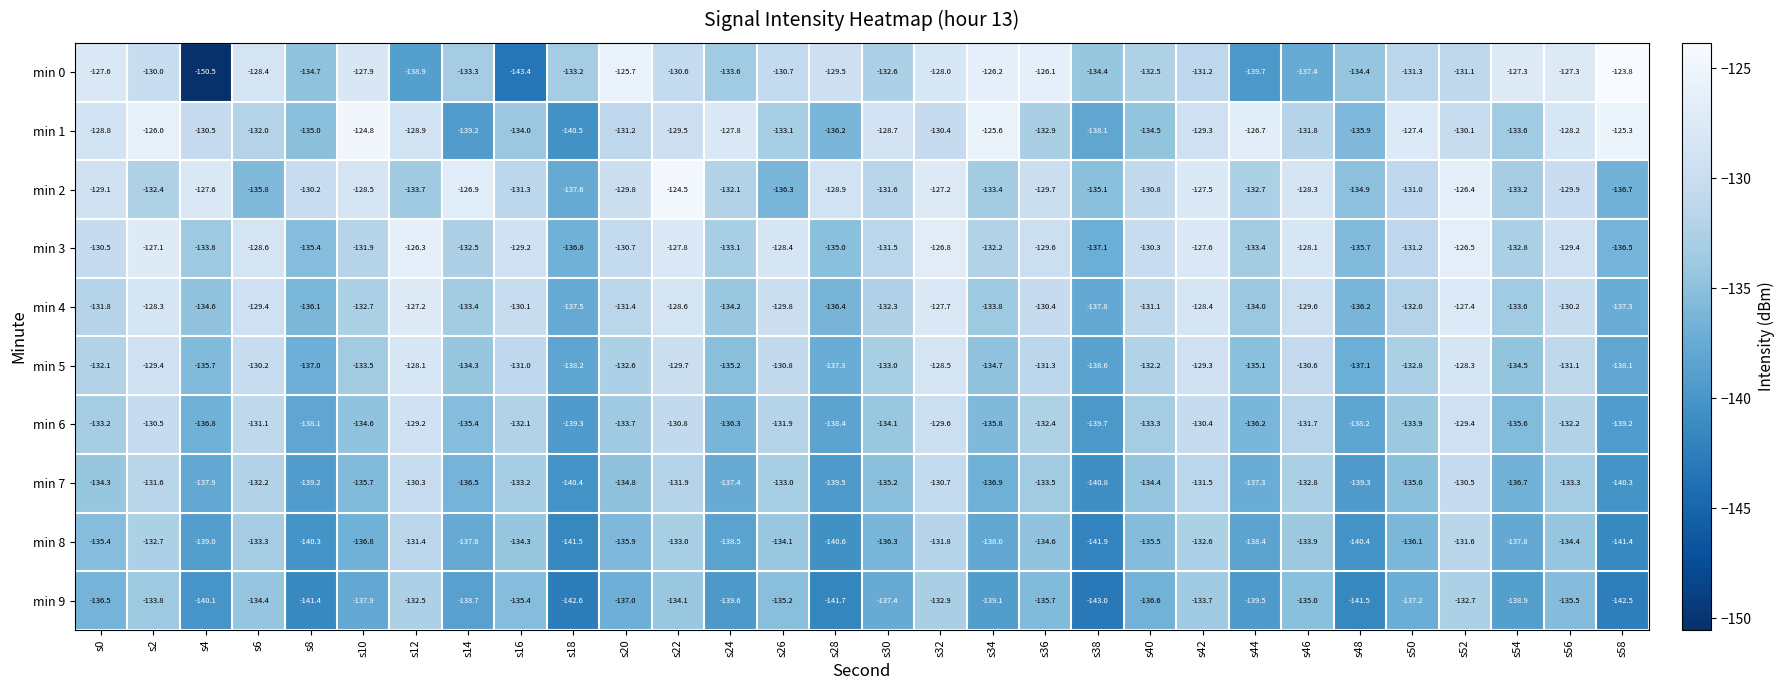

The min 4 series shows -167.2 at s12. True or false?

False